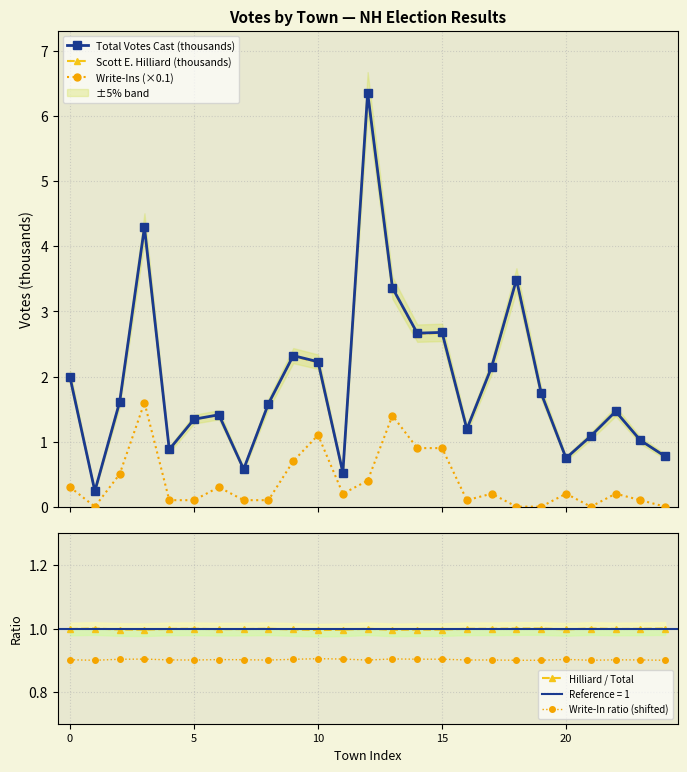

What is the value of the Total Votes Cast (thousands) point at the 6th from the left?

1.3